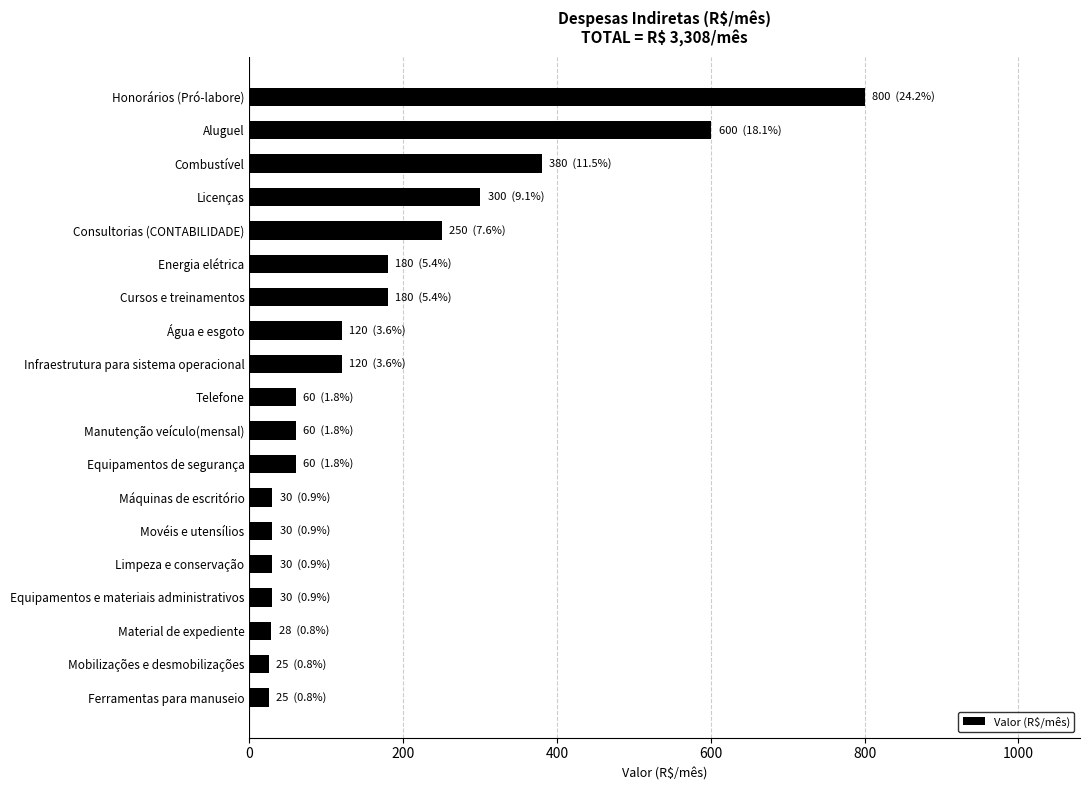

How many series are shown in this chart?

1